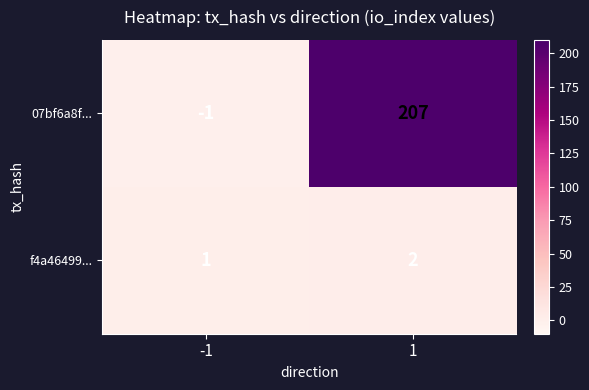

What is the greatest value displayed?

207